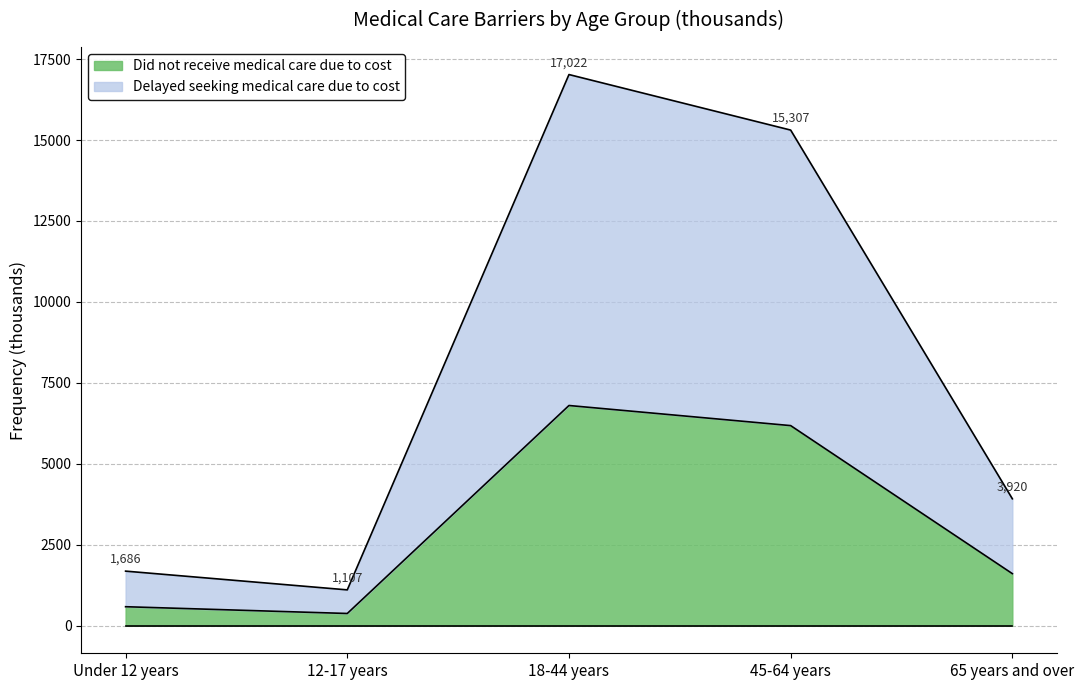

What is the difference between the second highest and minimum values in the Delayed seeking medical care due to cost series?

14200